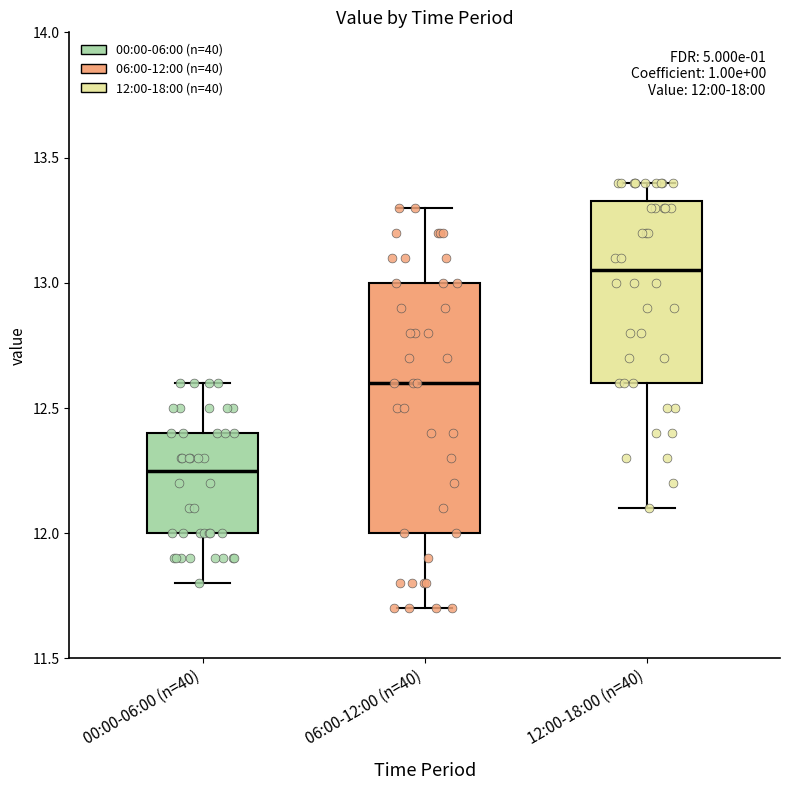

Comparing the boxes themselves (not the whiskers), which one is the tallest?

06:00-12:00 (n=40)